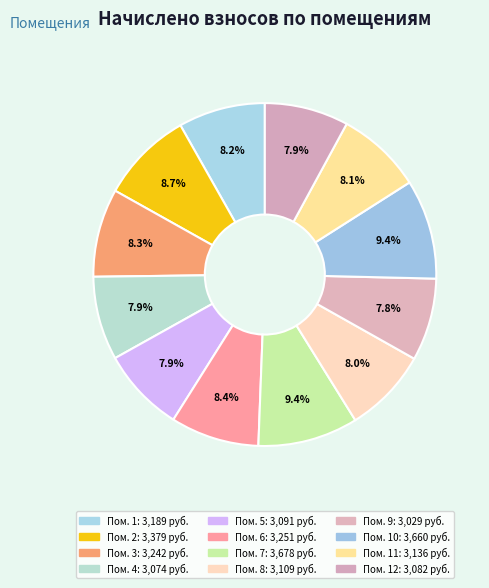

How many slices are in this pie chart?

12